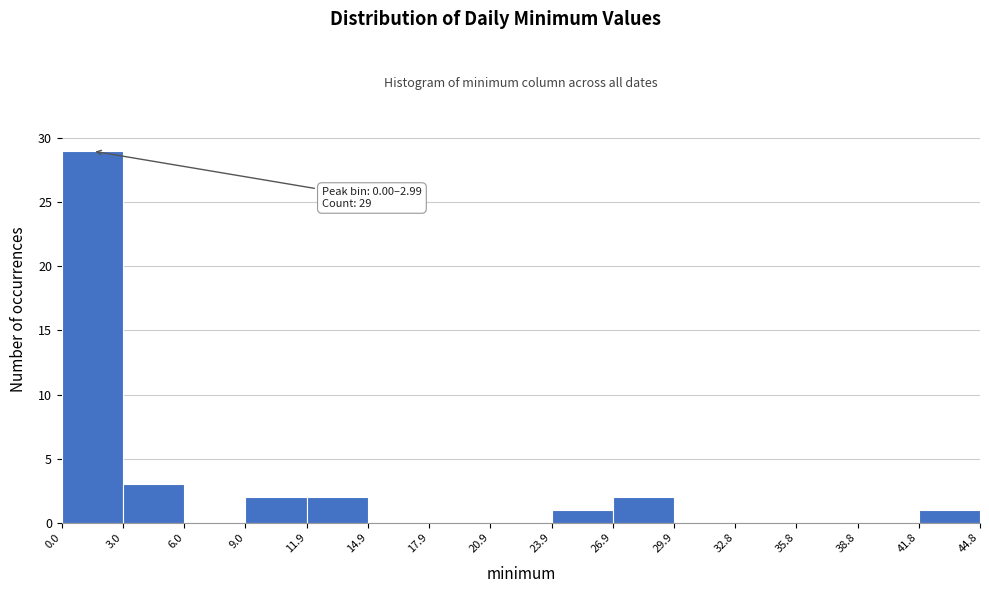

Which range on the x-axis has the tallest bar?

0.0 to 3.0